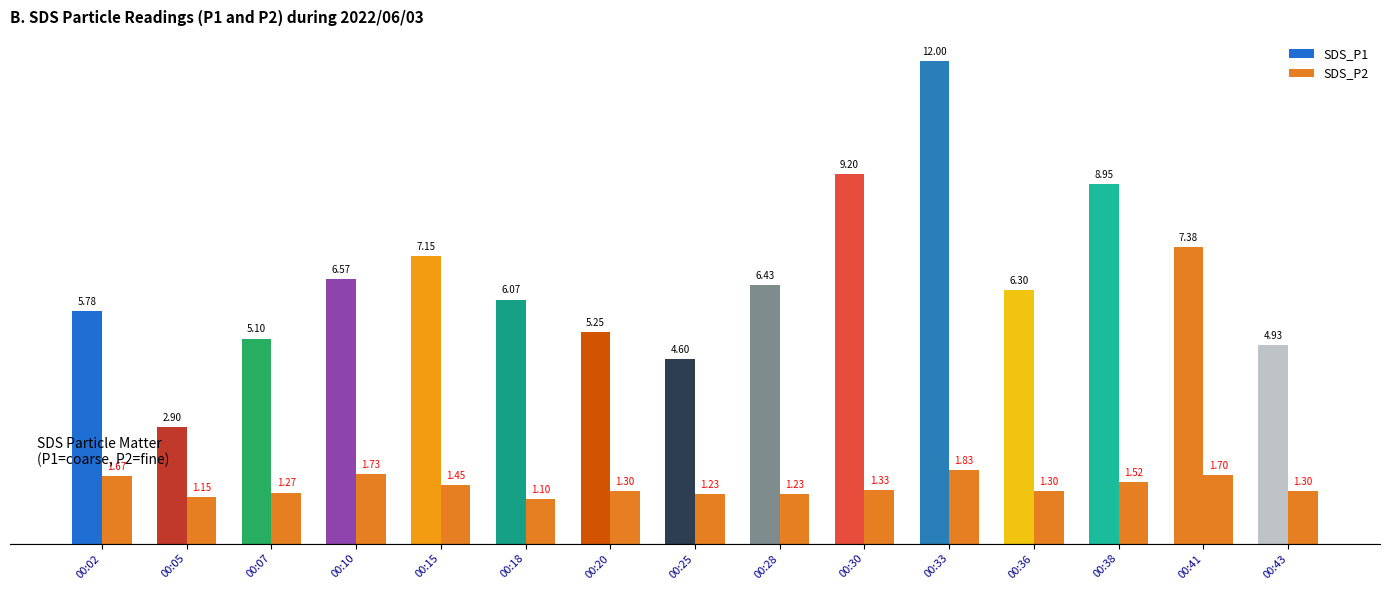

Between 00:15 and 00:33, which series saw the biggest shift?

SDS_P1